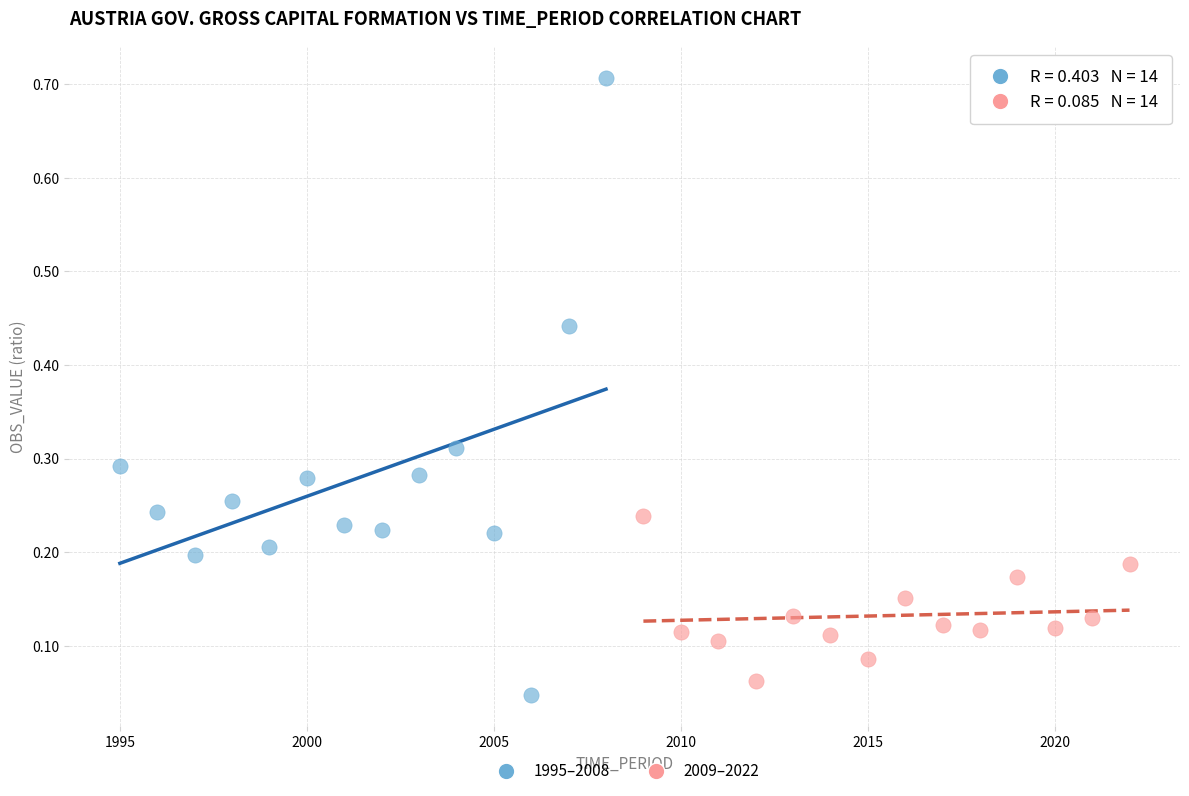

Which series contains the highest Y value?

1995–2008